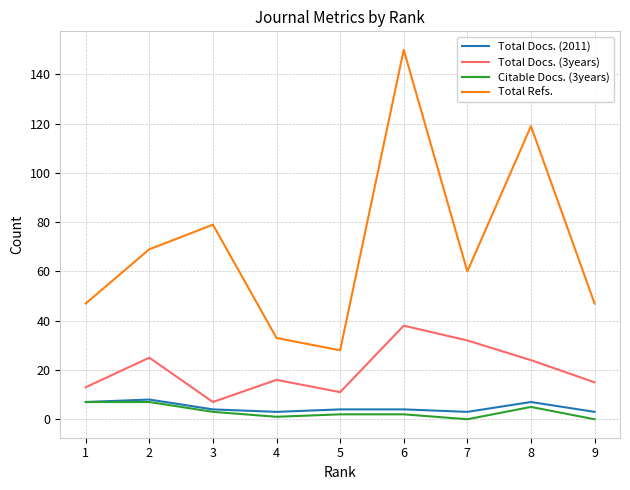

Which series changed the most between 6 and 8?

Total Refs.